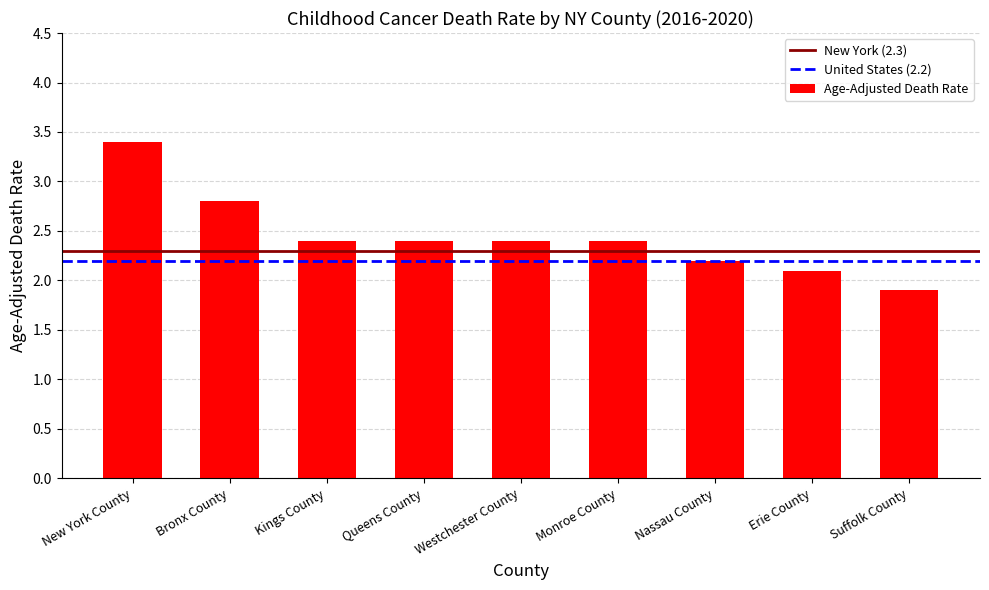

What is the smallest value displayed?

1.9